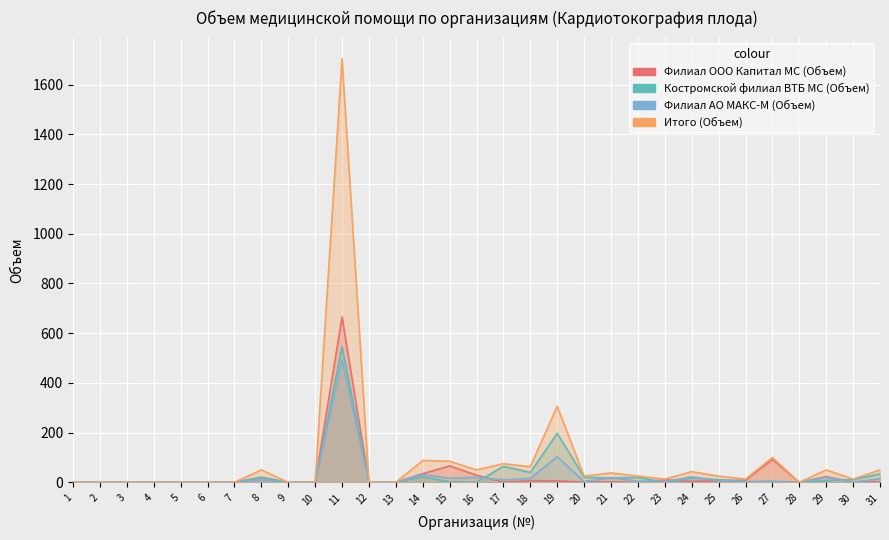

In Костромской филиал ВТБ МС (Объем), how many points are higher than both neighbors (excluding endpoints)?

7